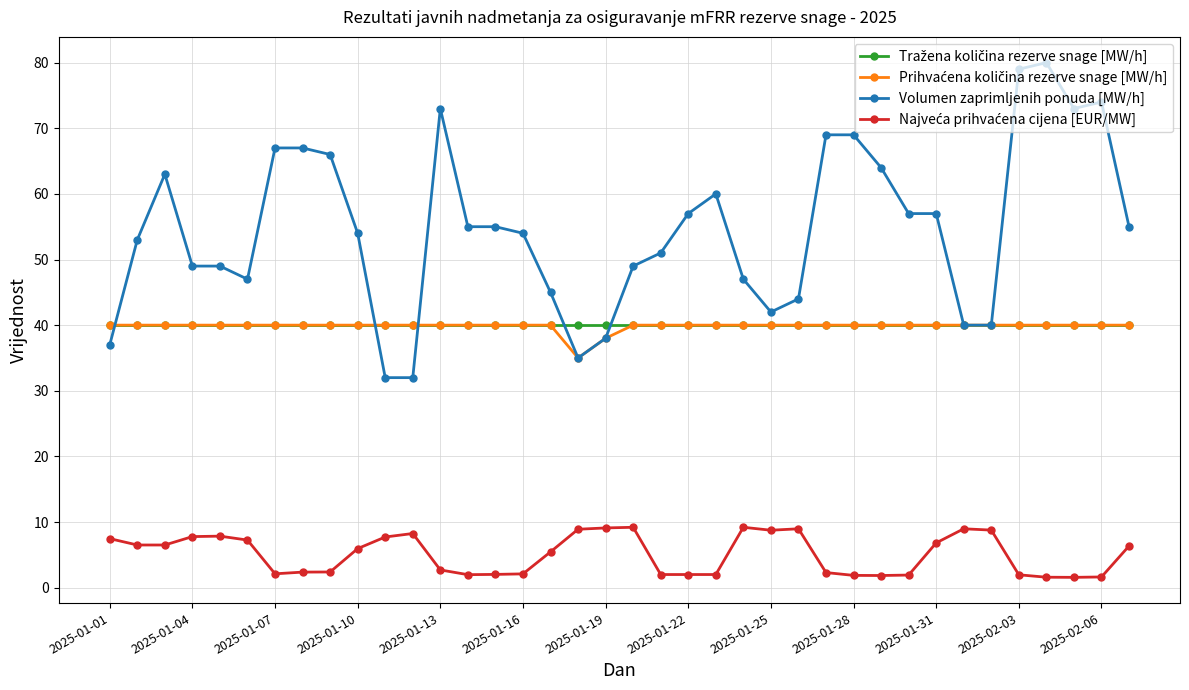

How many distinct data groups are displayed?

4